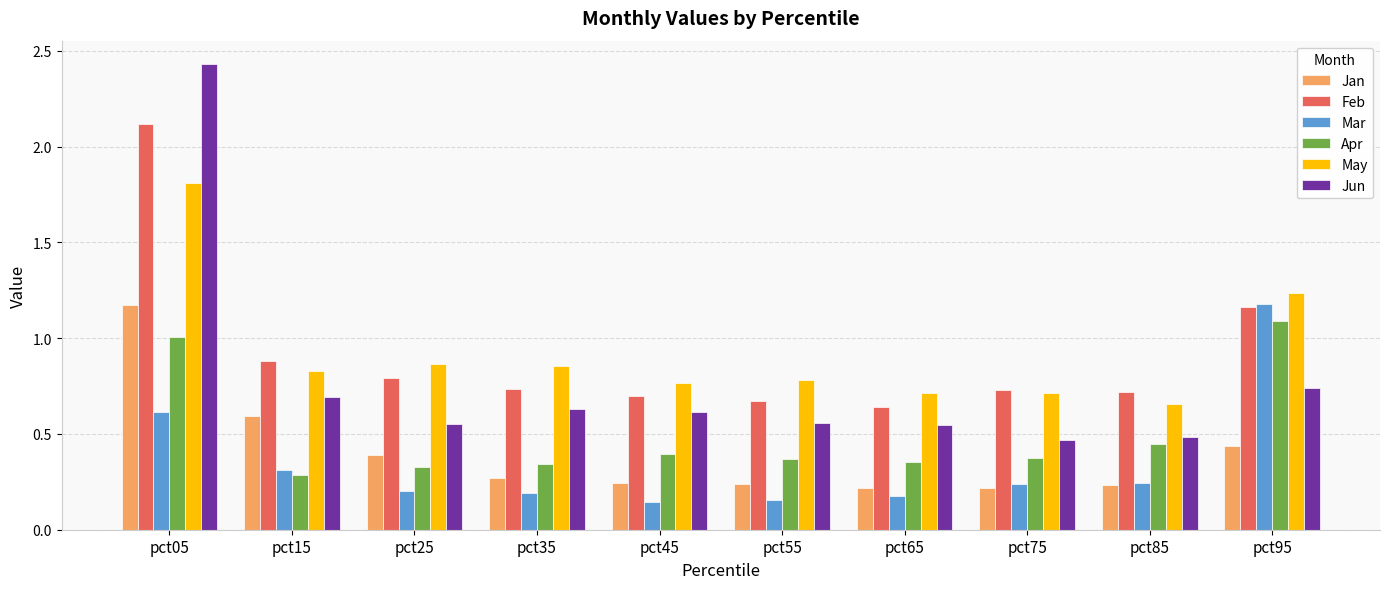

How many bars are there in total?

60